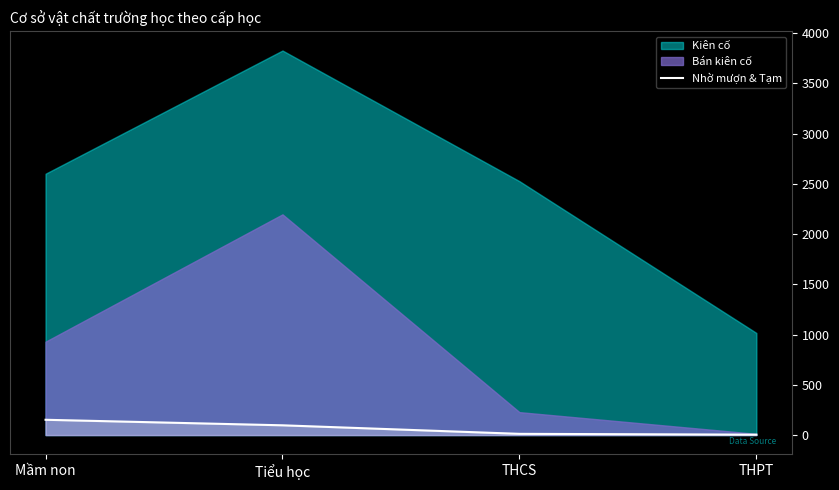

At which label does the data first exceed 97?

Mầm non